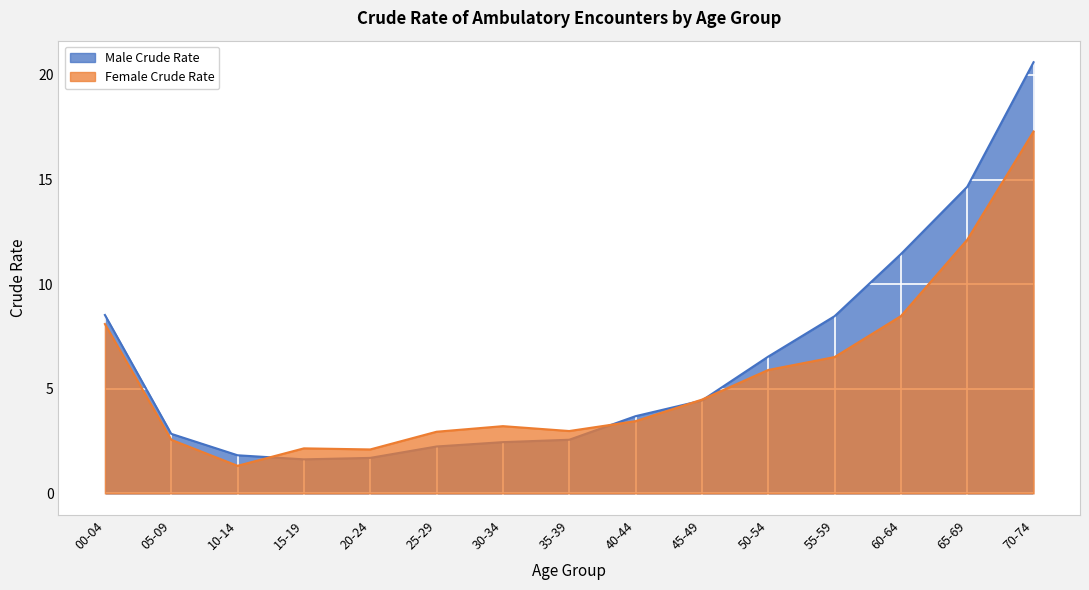

After their last crossing, which series has the higher values: Female Crude Rate or Male Crude Rate?

Male Crude Rate